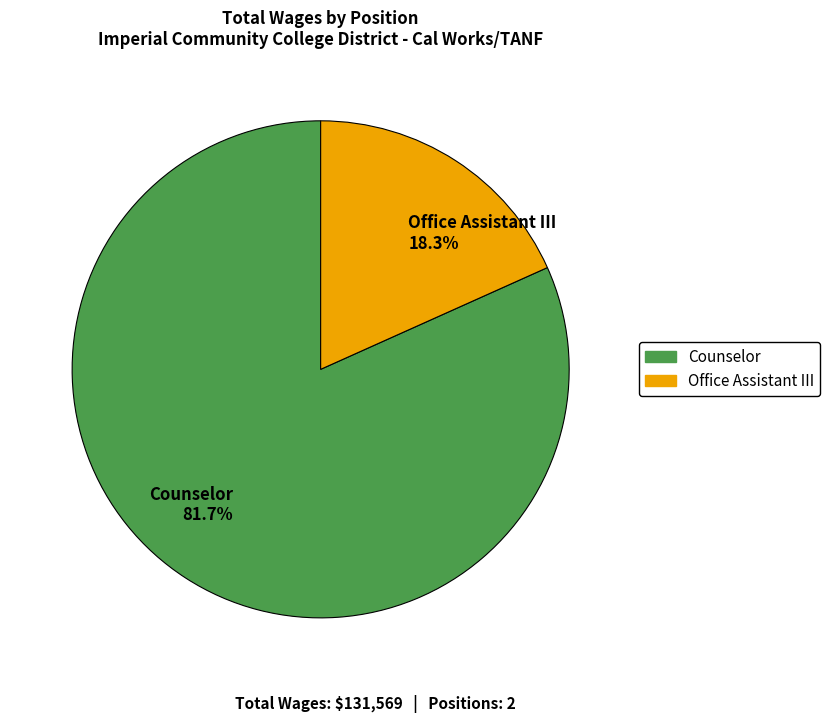

The Office Assistant III slice represents 18% of the pie. True or false?

True